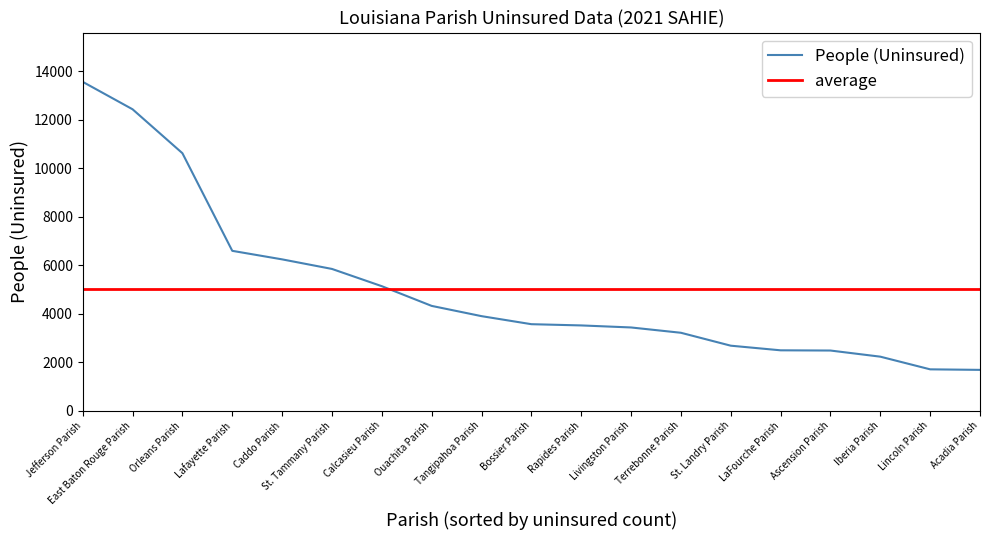

The chart shows a value of 2478 at Acadia Parish. True or false?

False